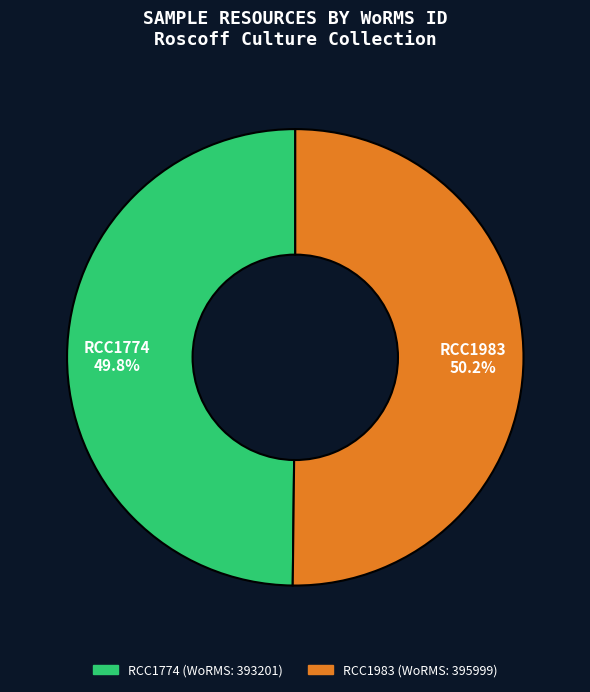

What is the ratio of the value at RCC1774 to the value at RCC1983?

1.0